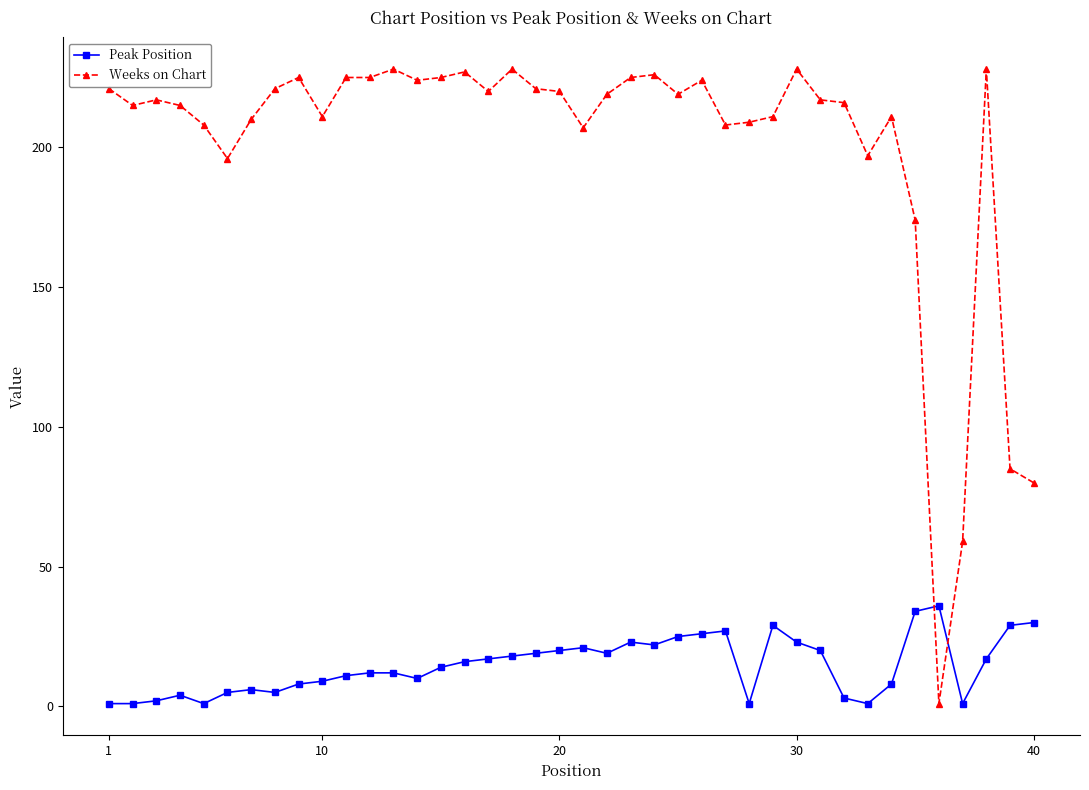

True or false: Peak Position and Weeks on Chart cross at least once.

True